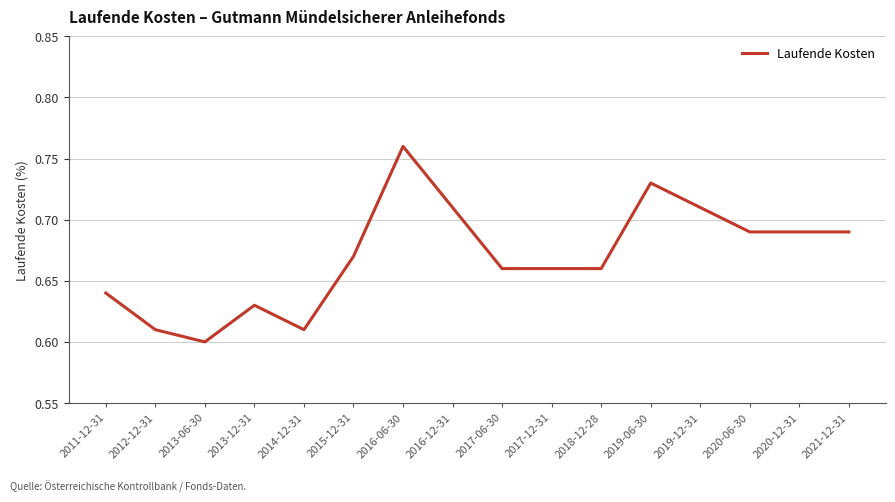

What position from the left is 2016-12-31?

8